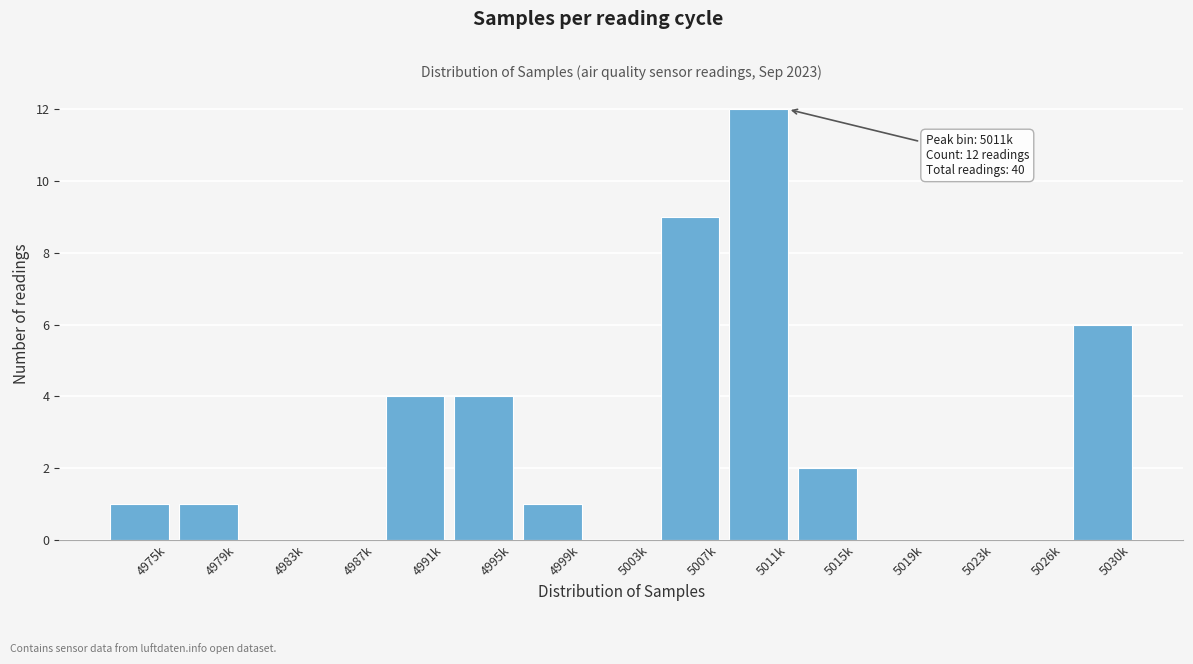

Reading right to left, extract all data points from this chart.

5030k=6	5026k=0	5023k=0	5019k=0	5015k=2	5011k=12	5007k=9	5003k=0	4999k=1	4995k=4	4991k=4	4987k=0	4983k=0	4979k=1	4975k=1